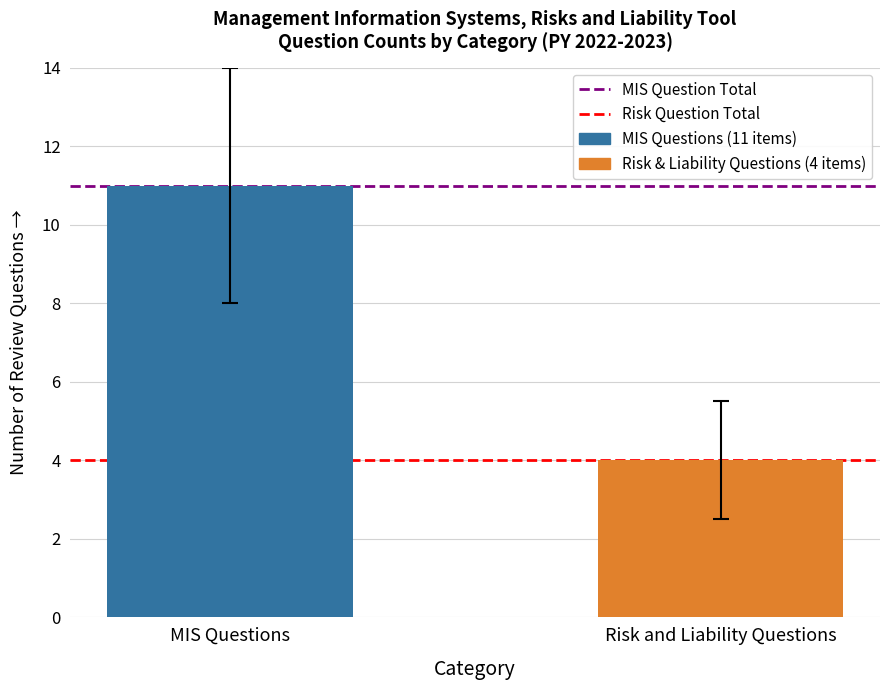

What is the smallest value displayed?

4